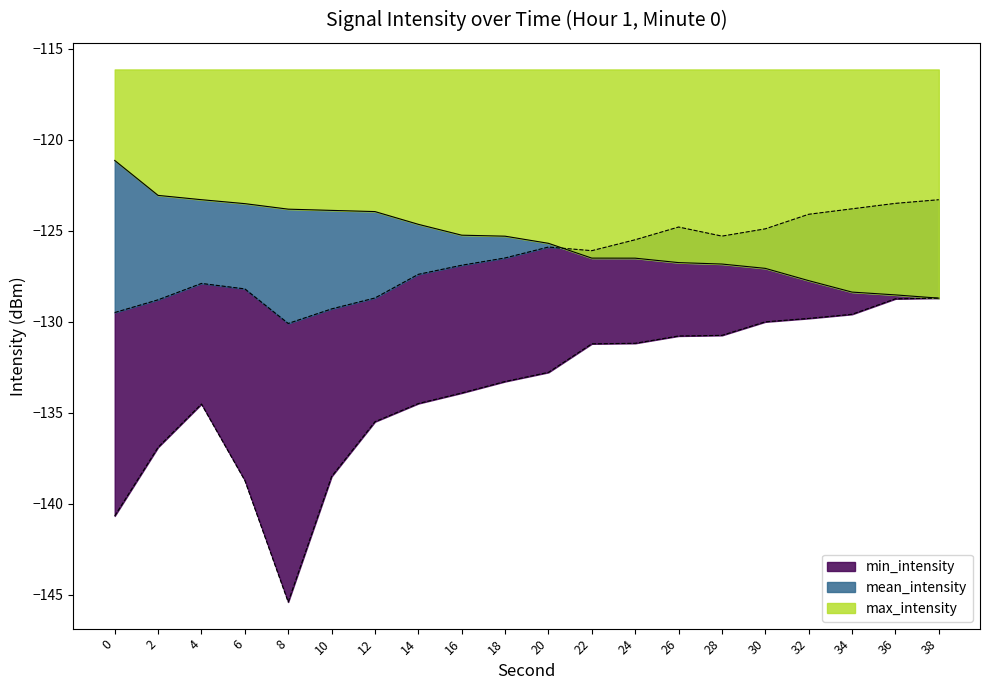

Which series has the largest total across all categories?

max_intensity